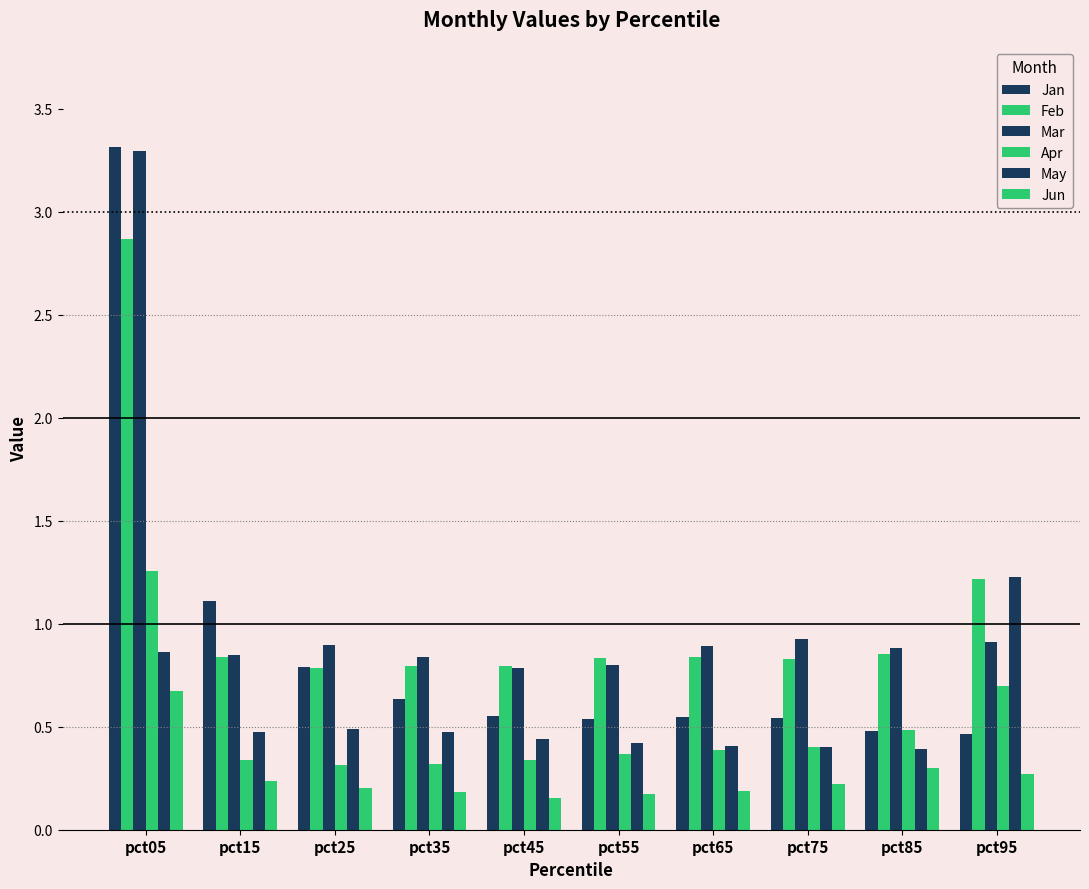

The Jan series shows 4.5 at pct05. True or false?

False